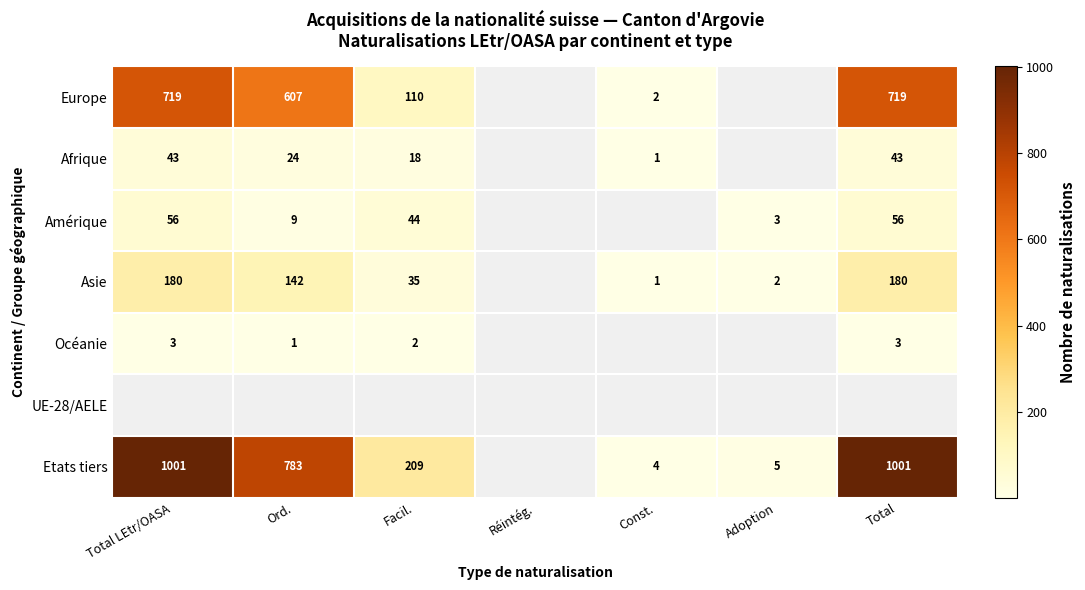

Is it true that Europe equals 110 at Facil.?

True